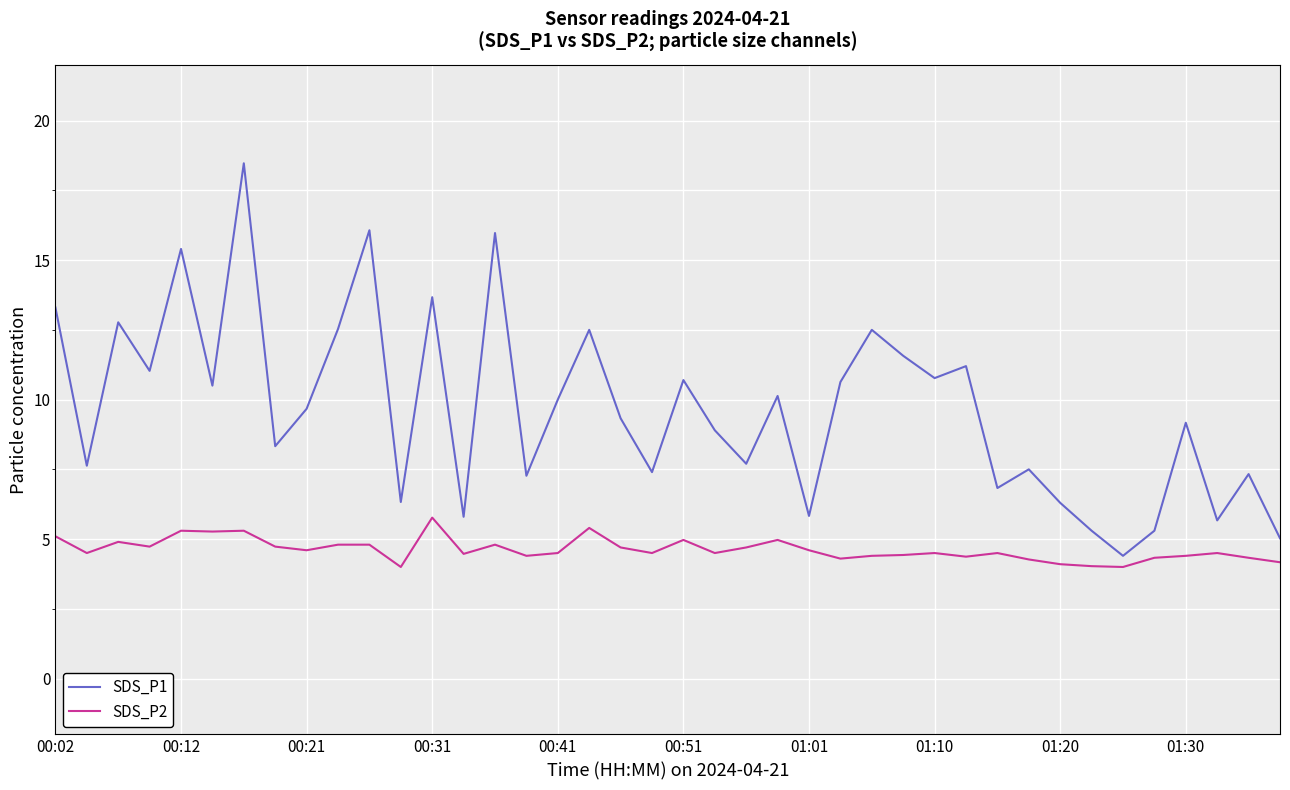

How many interior local peaks does the SDS_P1 series have?

14